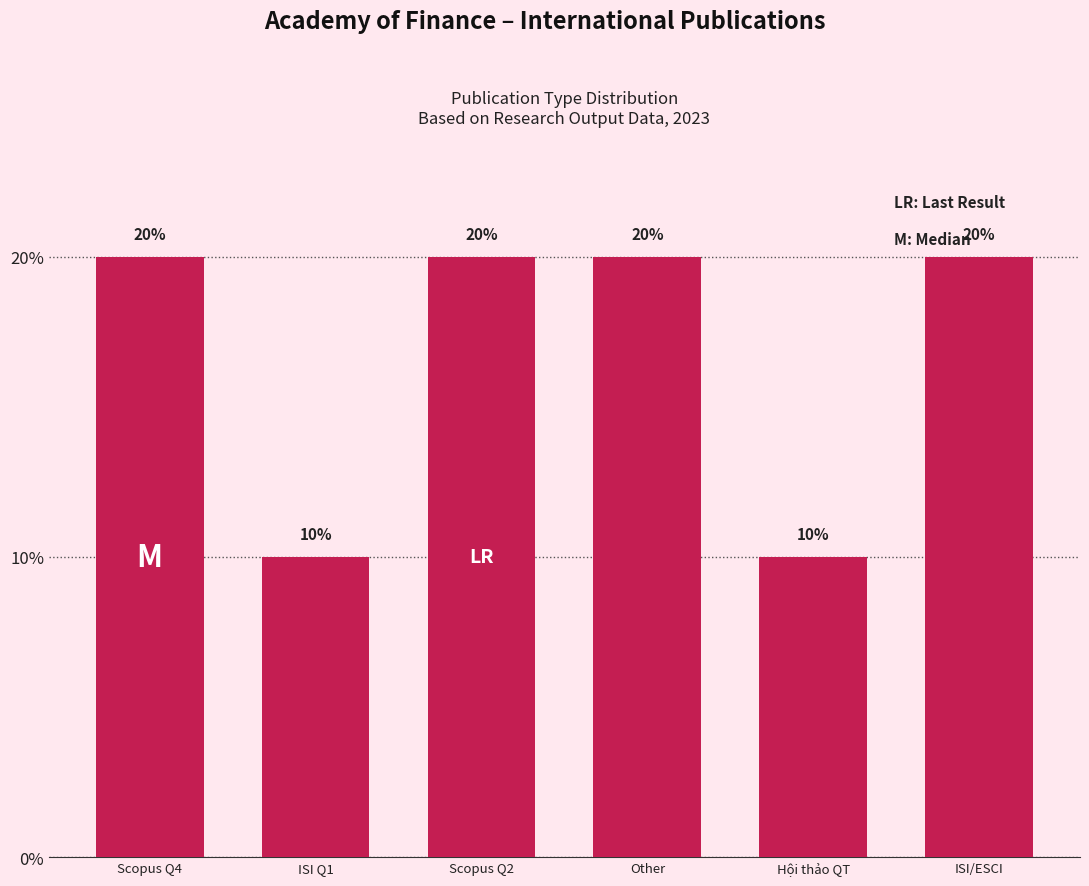

Reading left to right, transcribe all the data shown in this chart.

20	10	20	20	10	20